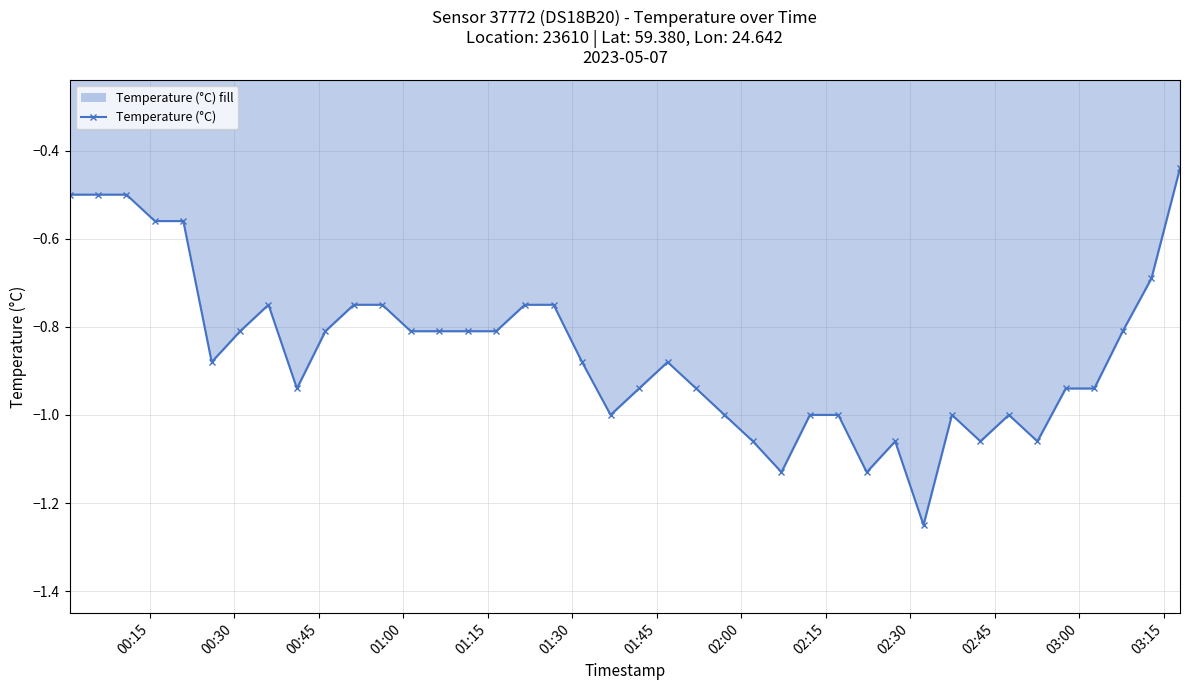

What is the difference between the maximum and minimum values?

0.8